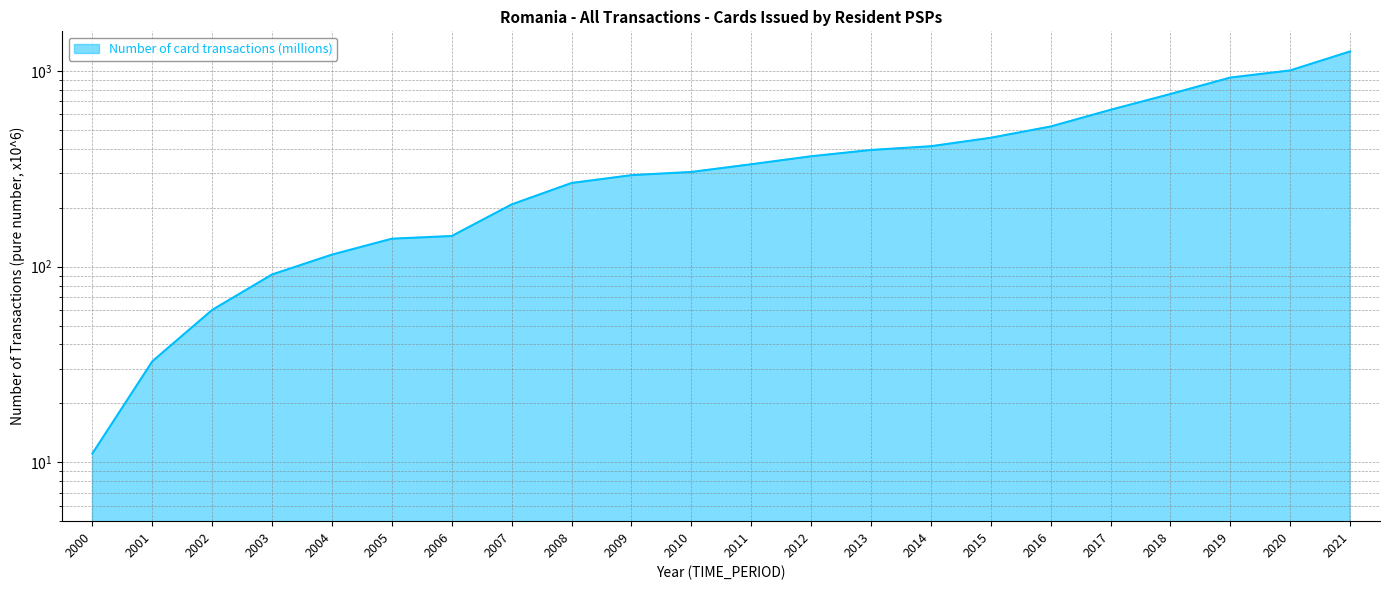

What is the sum of the values at 2019 and 2001?

958.1